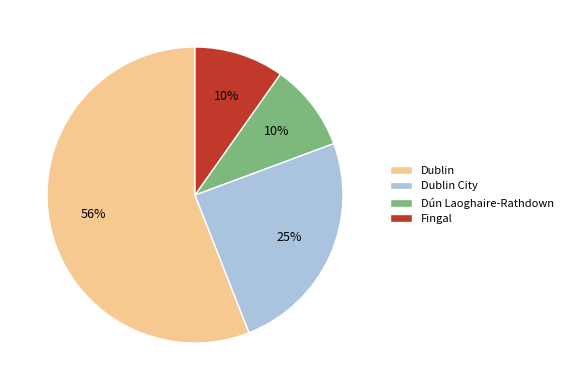

Which has a higher value, Dublin or Dún Laoghaire-Rathdown?

Dublin